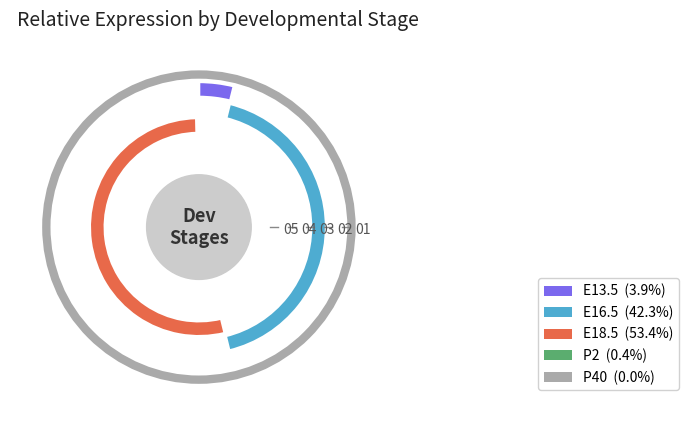

Does E16.5 represent more than half of the total?

No